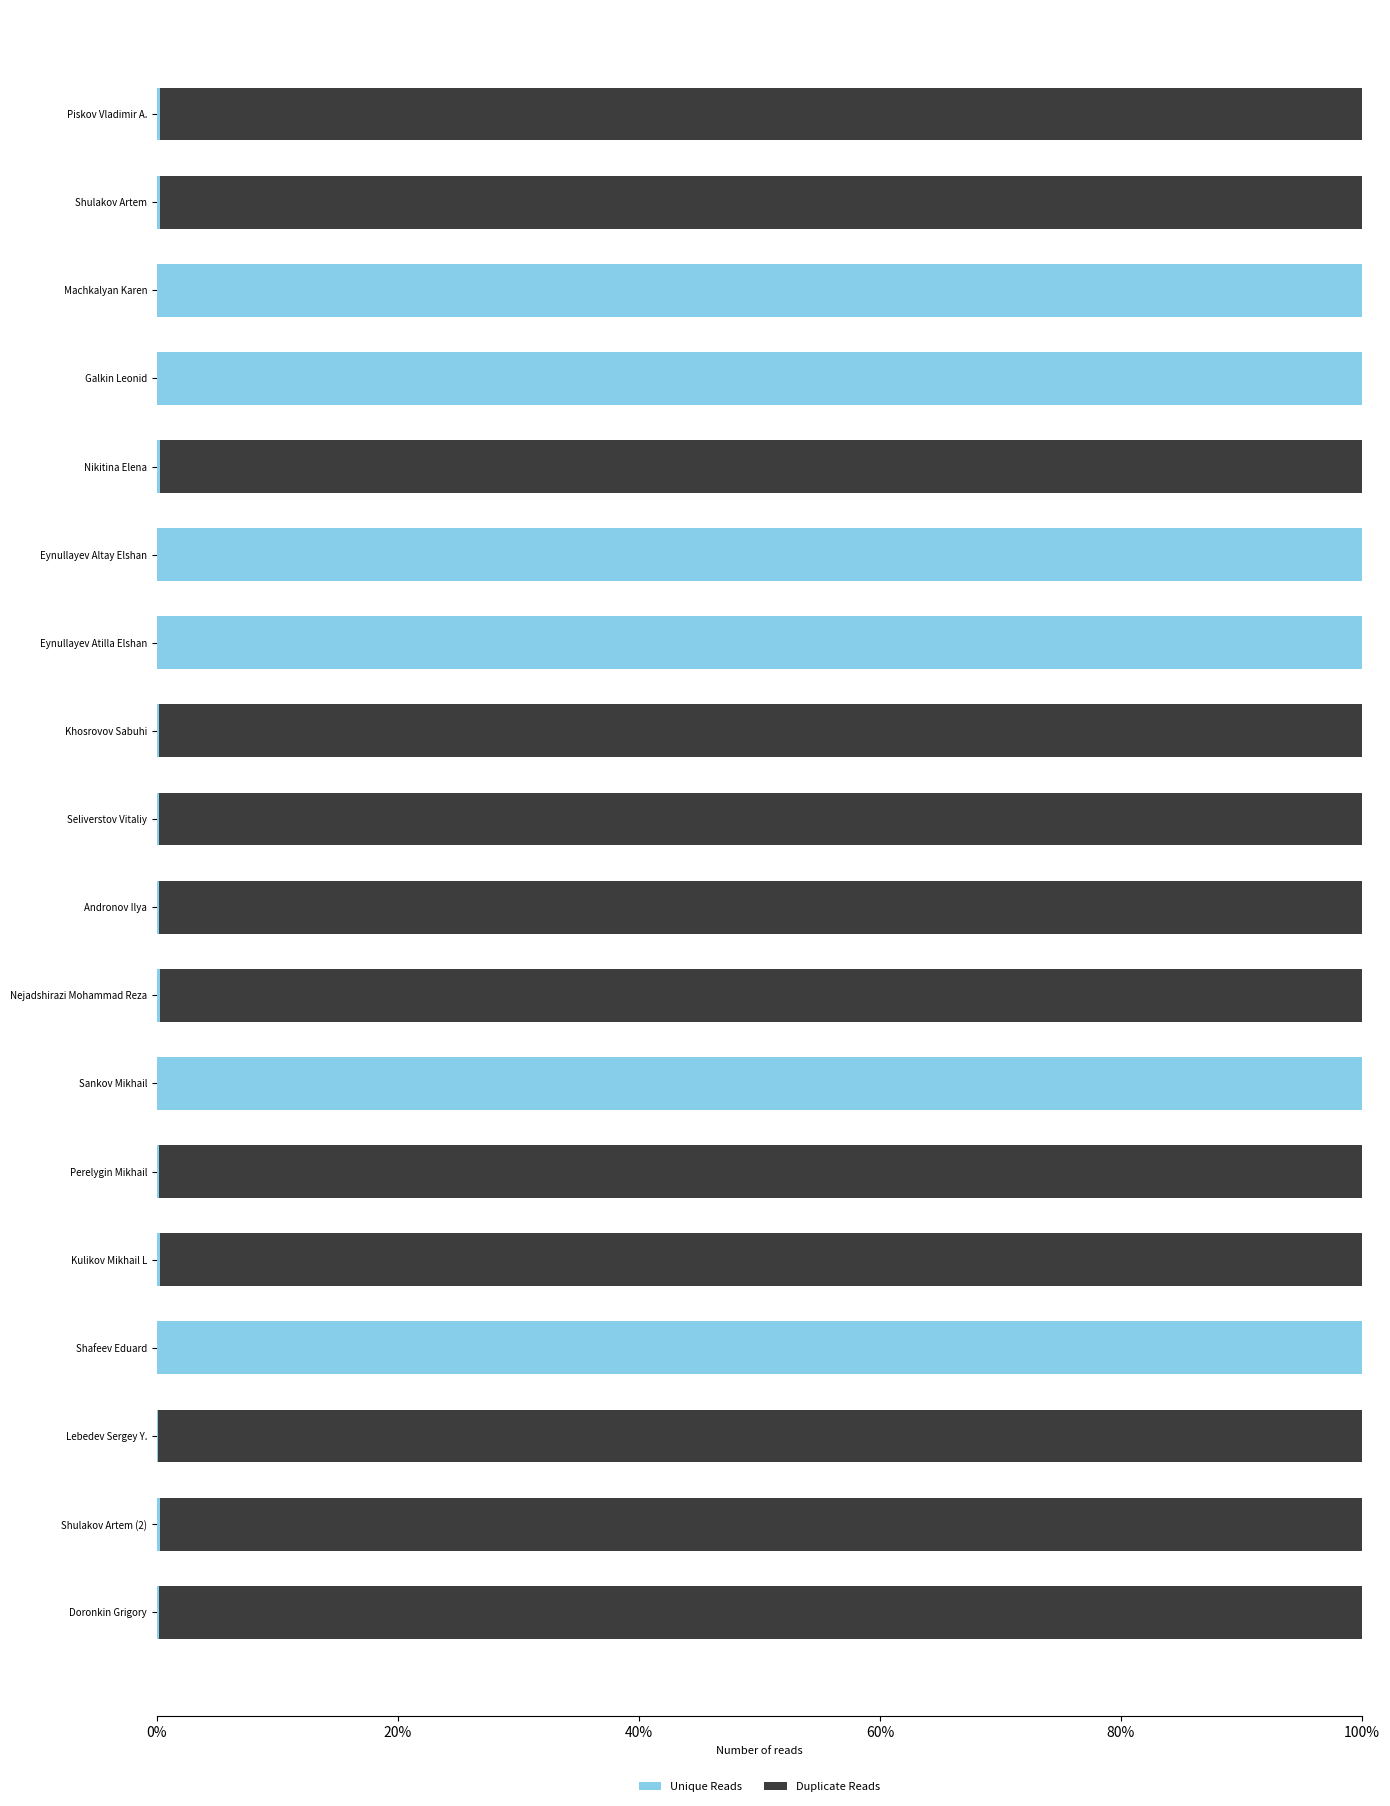

What is the maximum value for Unique Reads?

100.0